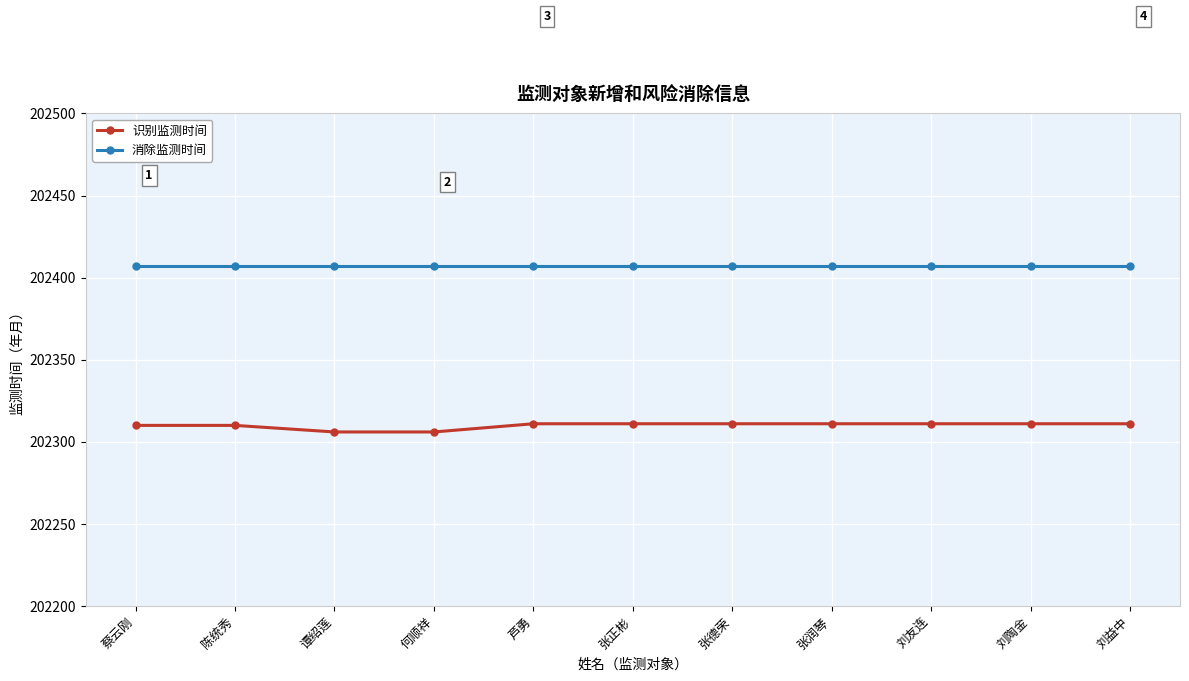

At 蔡云刚, list the series in order from smallest to largest.

识别监测时间, 消除监测时间